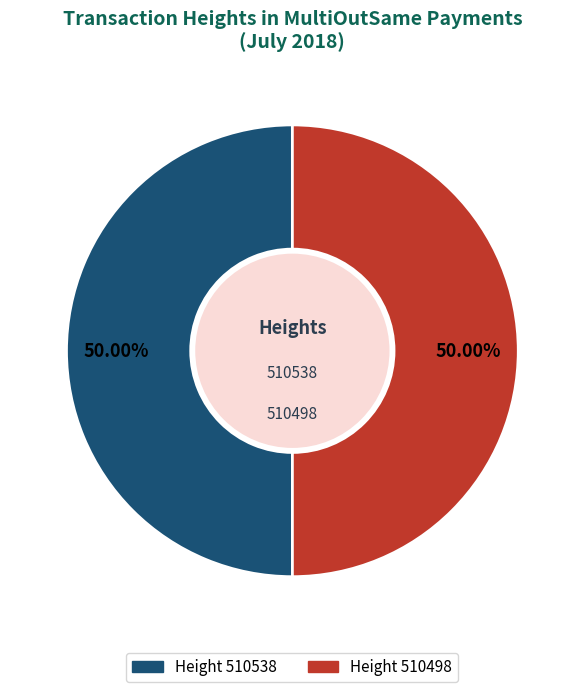

Which category has the biggest portion of the pie?

510538